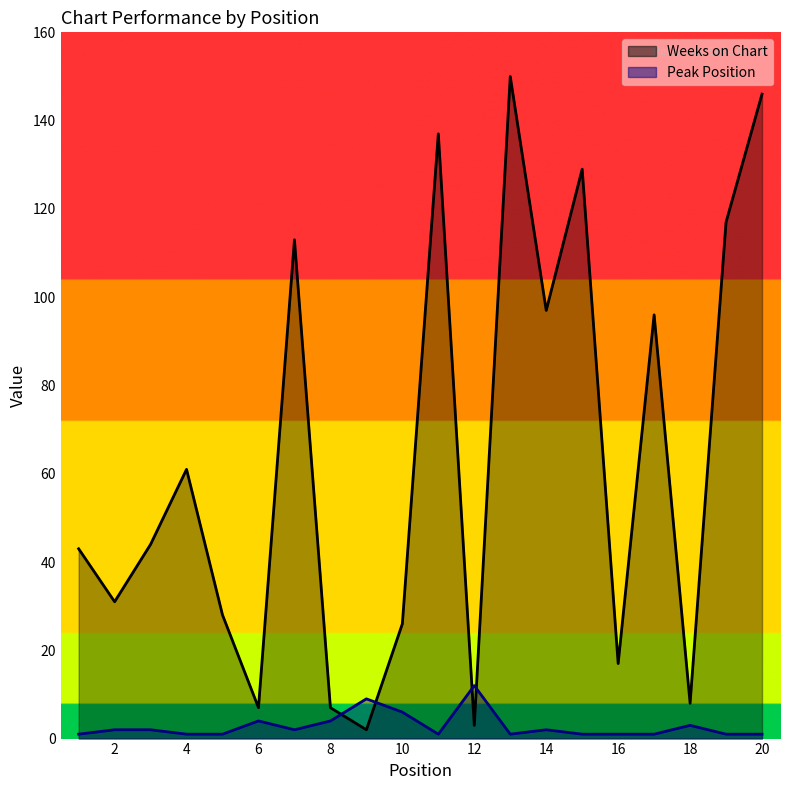

At how many categories does at least one series exceed 92?

8